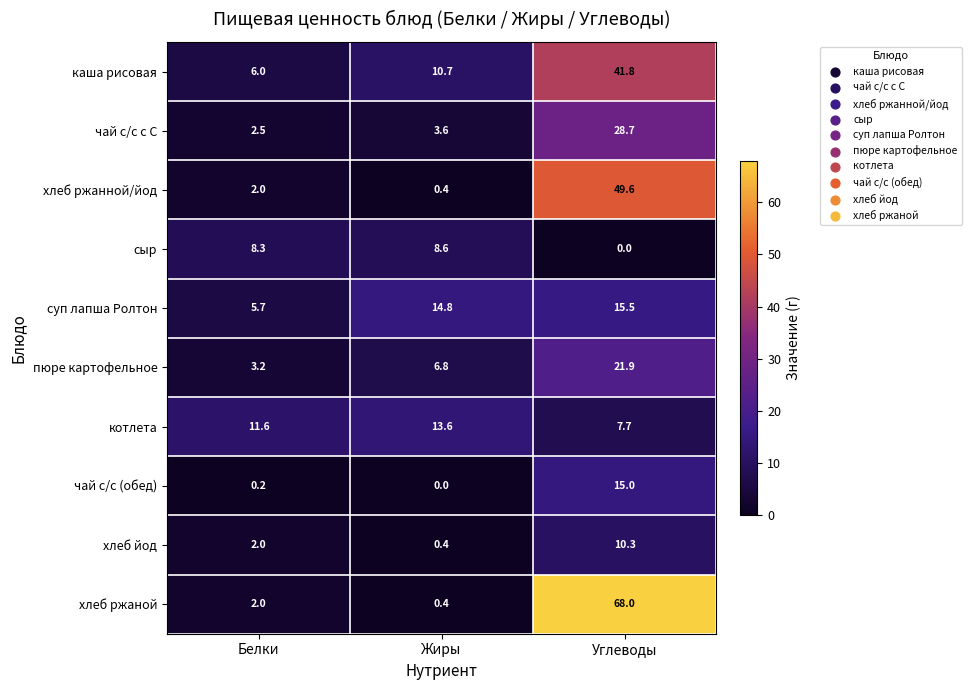

The value of котлета at Белки is 20.4. True or false?

False